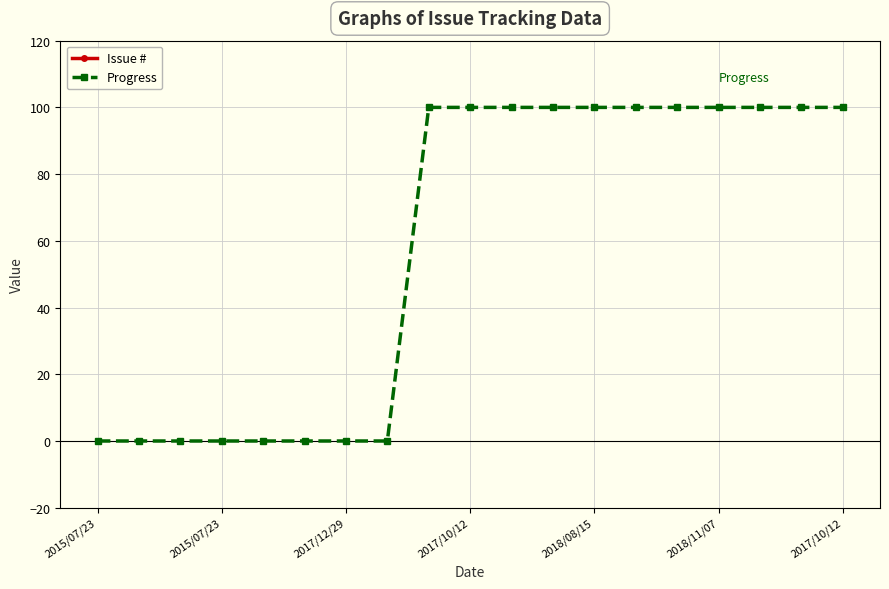

True or false: Issue # and Progress cross at least once.

False